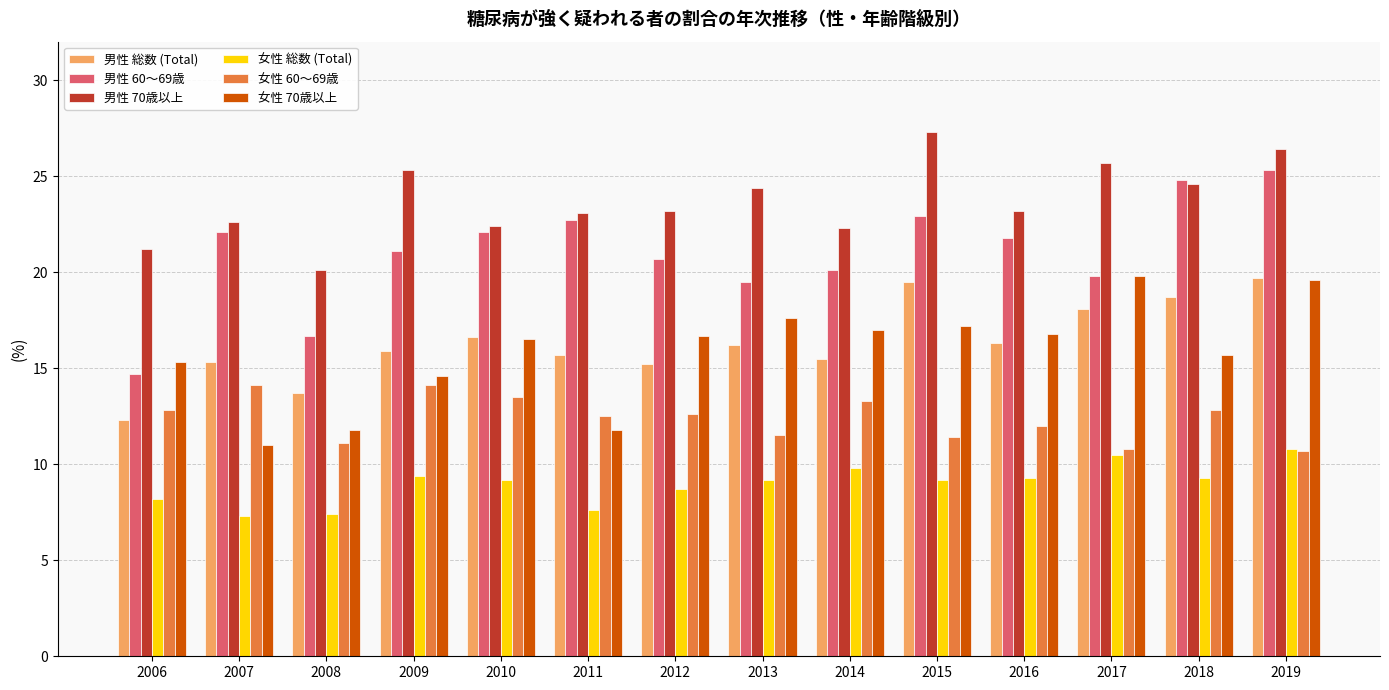

What is the sum of the 女性 総数 (Total) values at 2012 and 2015?

17.9